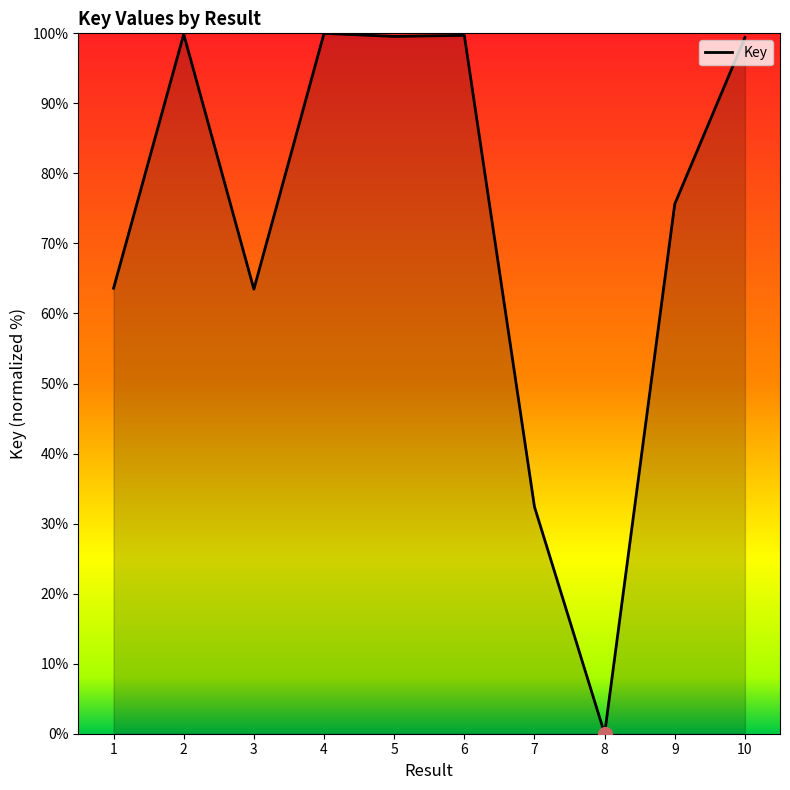

Does the chart display data point markers on the line(s)?

No